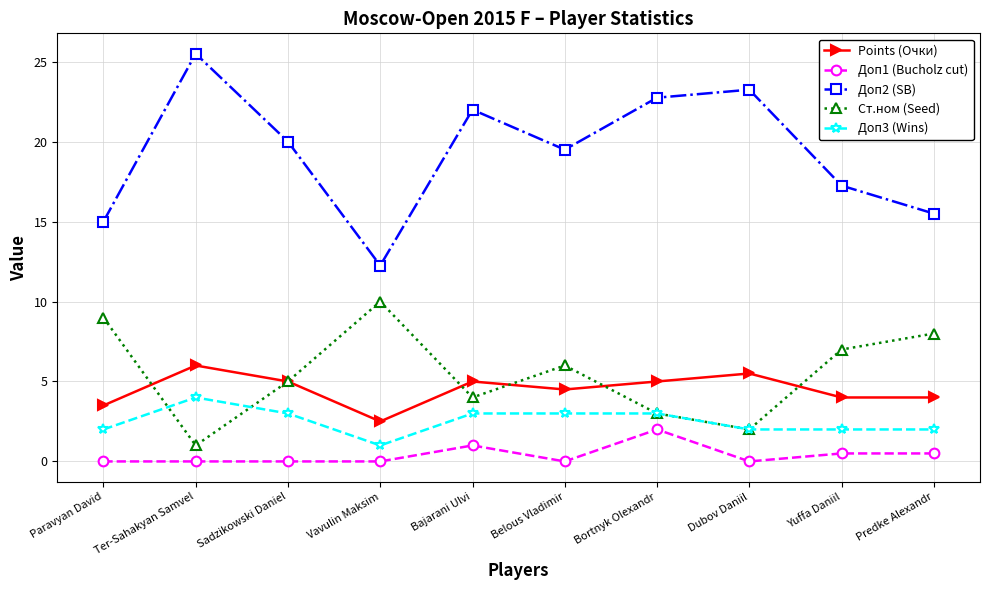

List the series in order of their peak value, lowest first.

Доп1 (Bucholz cut), Доп3 (Wins), Points (Очки), Ст.ном (Seed), Доп2 (SB)